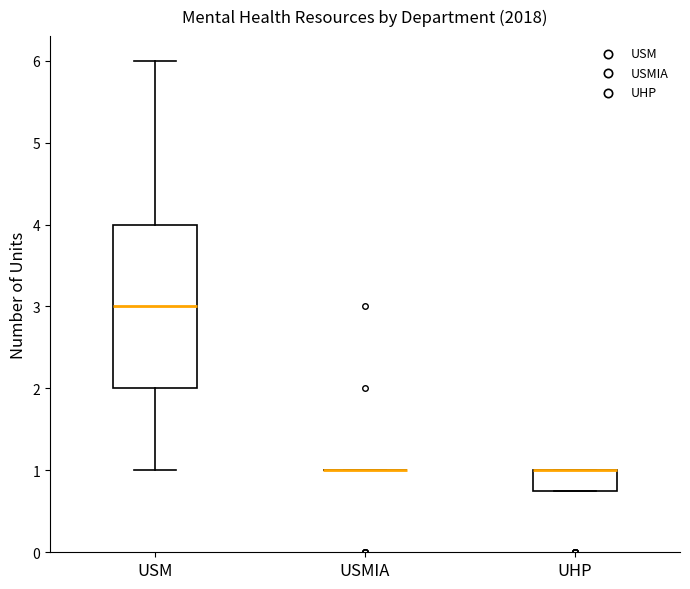

Reading left to right, read every box against the y-axis: the position of its median line, the range the box covers, and the ends of its whiskers. The values are not printed on the chart, so give them approximately, as read against the axis.

USM: median 3.0, box 2.0 to 4.0, whiskers 1.0 to 6.0
USMIA: box collapsed to a line at 1.0, whiskers 1.0 to 1.0
UHP: median 1.0 (drawn on the box's upper edge), box 0.8 to 1.0, whiskers 0.8 to 1.0